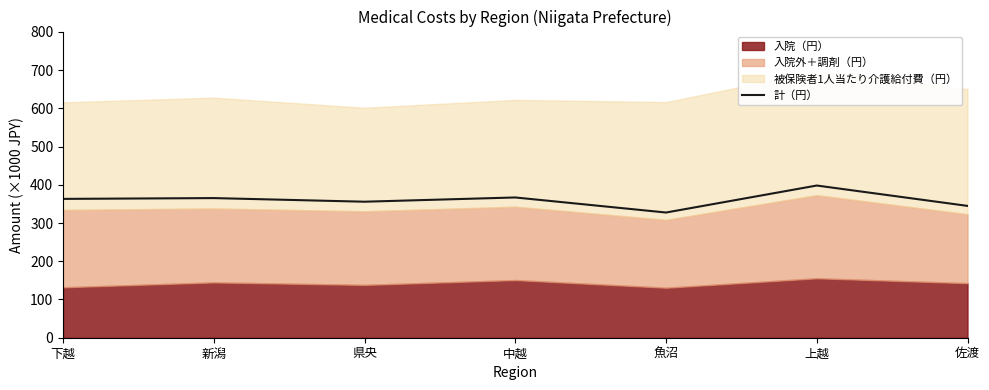

List the labels in order of value, largest first.

上越, 中越, 新潟, 下越, 県央, 佐渡, 魚沼